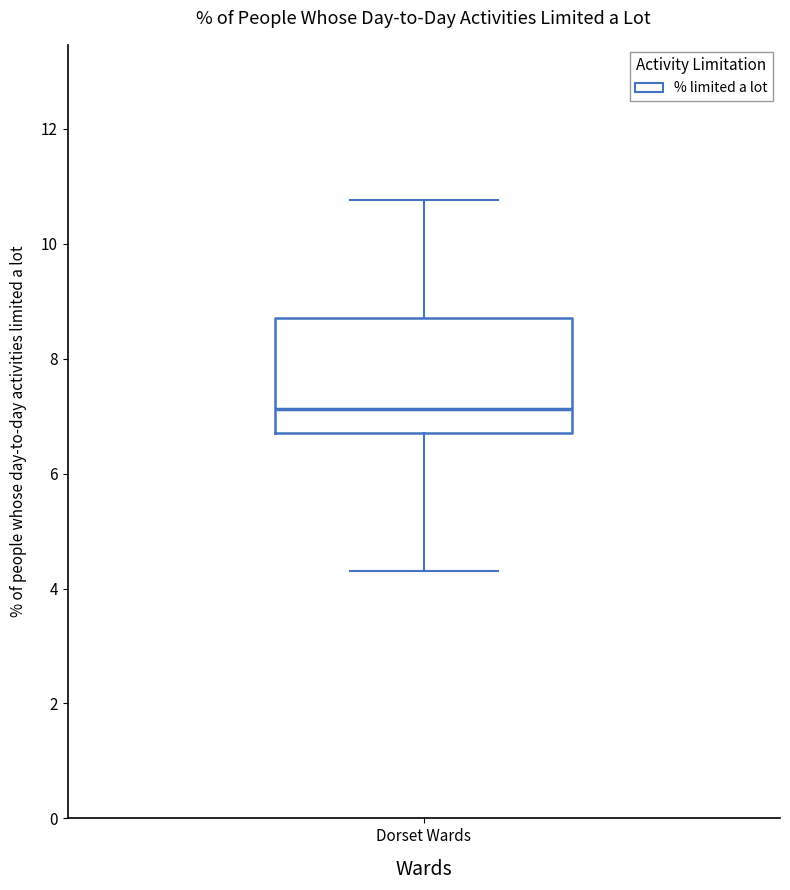

Transcribe this box plot: give where the median line is, the range the box spans, and where the two whiskers end, as read against the y-axis. The values are not printed on the chart, so give them approximately, as read against the axis.

median 7.2, box 6.8 to 8.8, whiskers 4.4 to 10.8